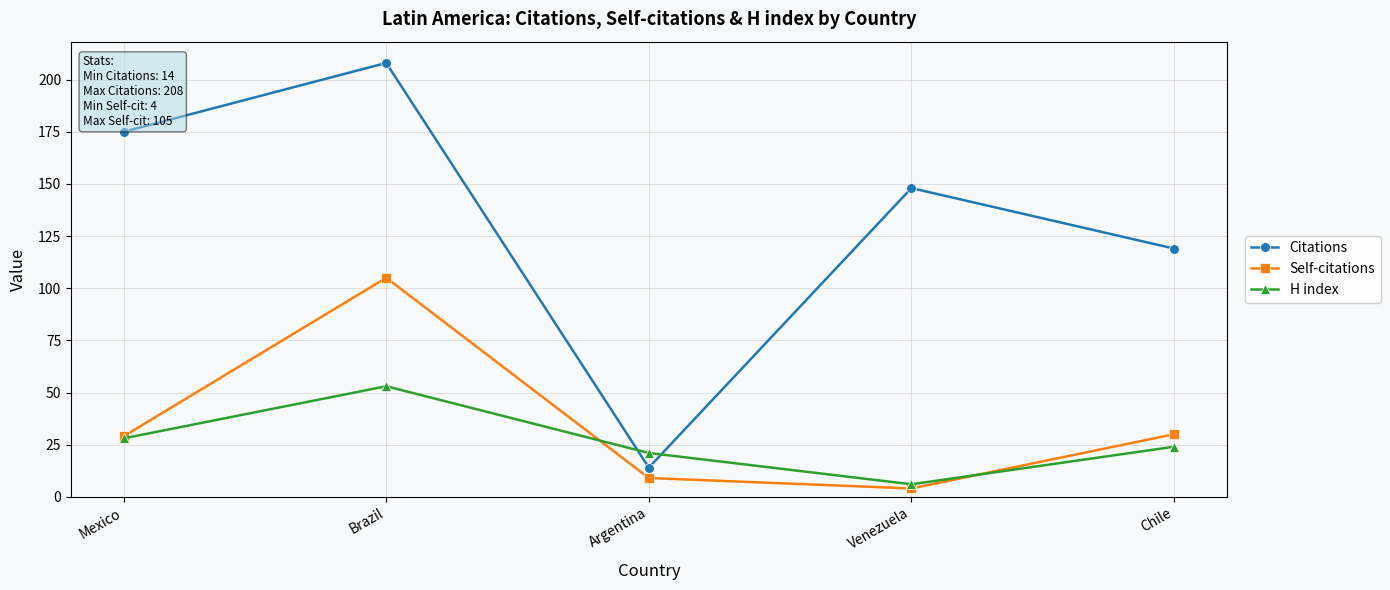

Where is the first local minimum for H index?

Venezuela